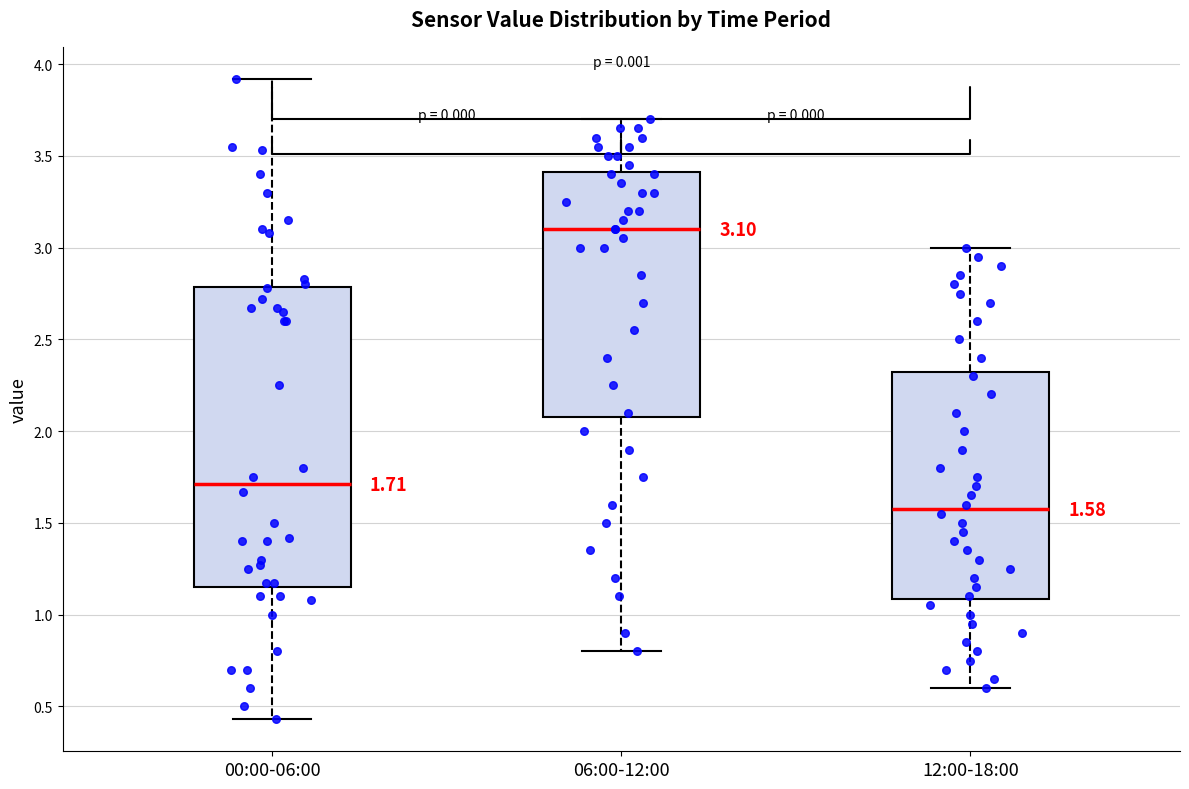

Which box is the tallest, from its lower edge to its upper edge?

00:00-06:00